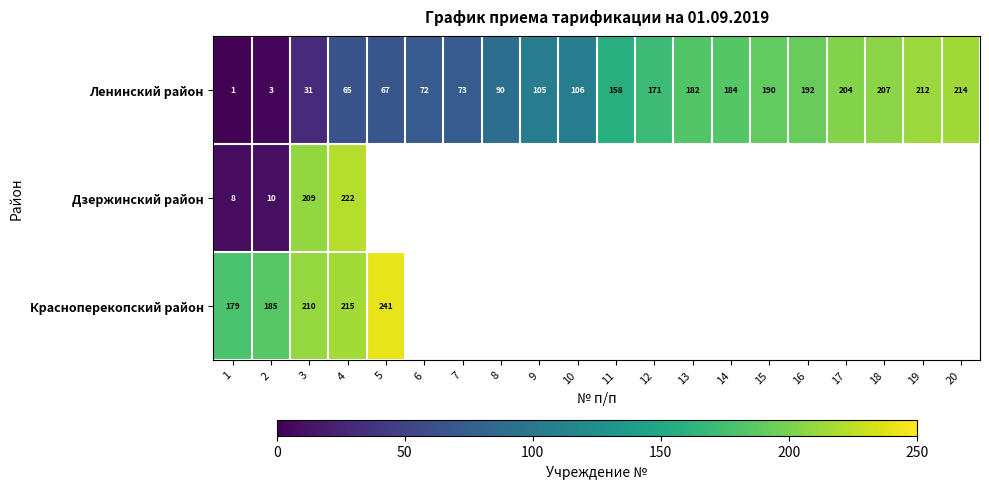

True or false: Ленинский район has a value of 212 at 19.

True